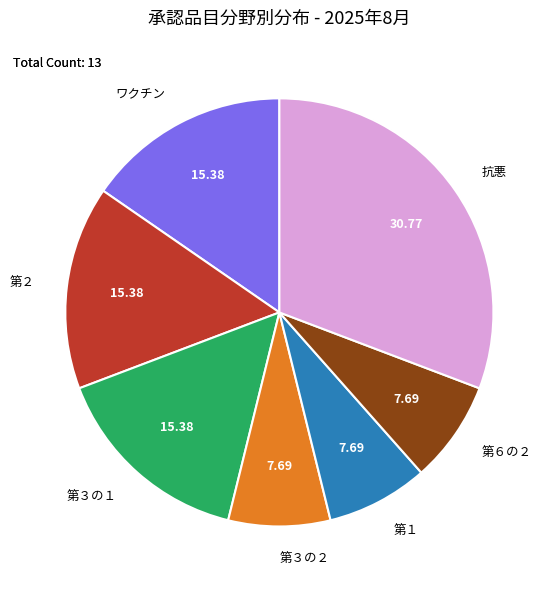

Is the sum of ワクチン and 第１ greater than half?

No